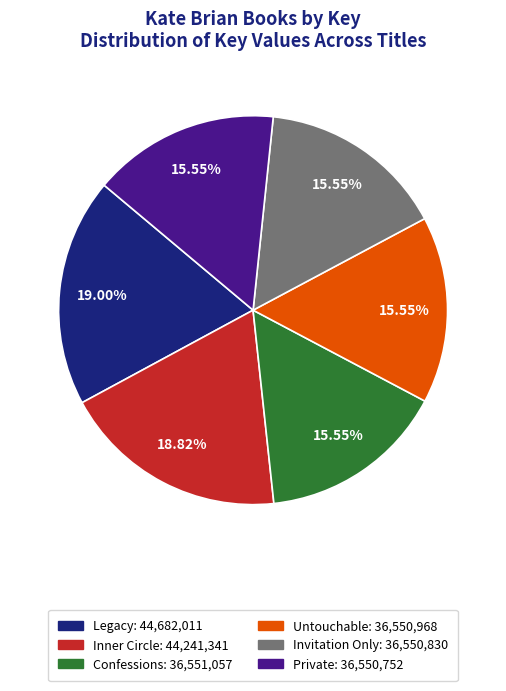

Is it true that Private is 4% of the pie?

False